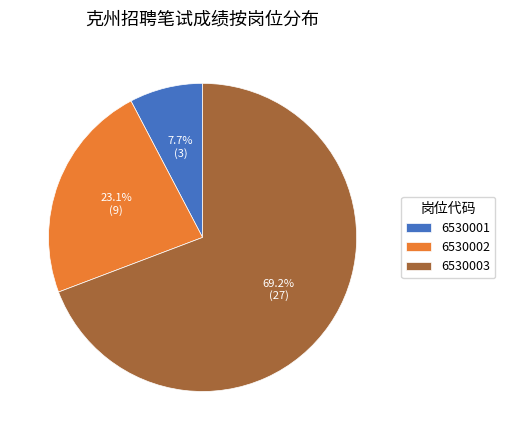

Which category has the biggest portion of the pie?

6530003